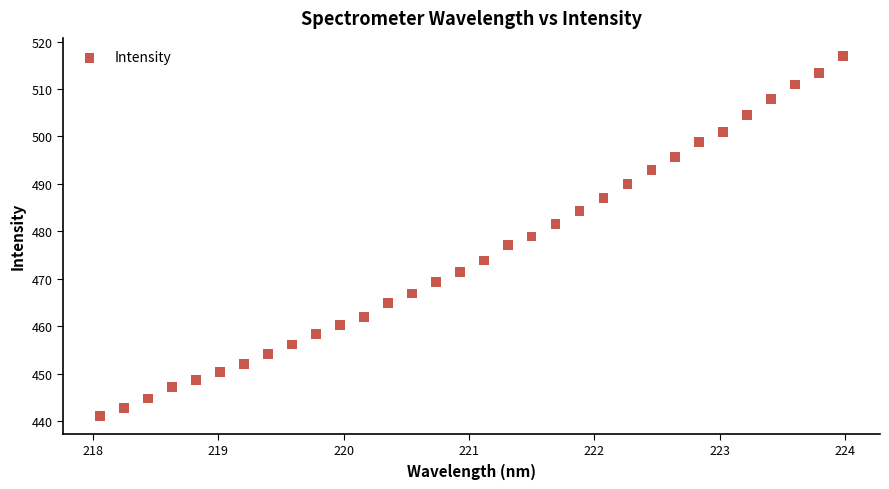

What is the range of X values (max minus min)?

5.9